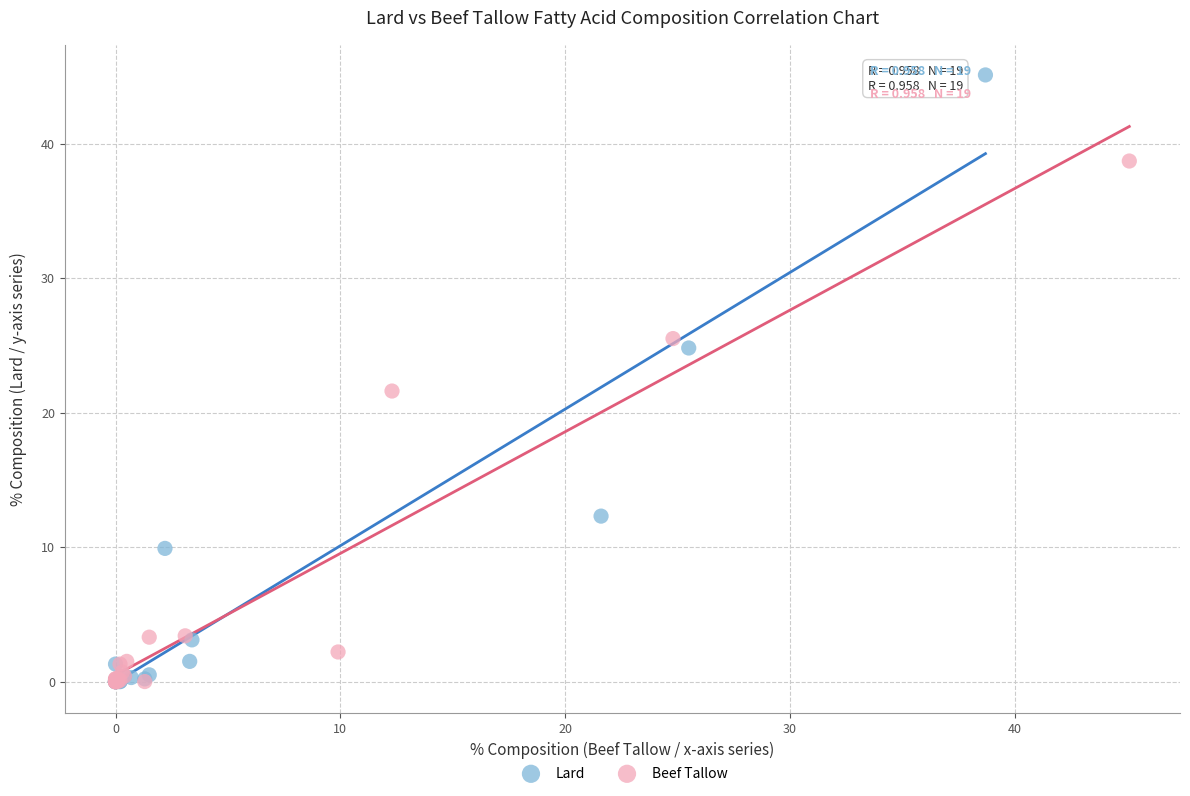

Which series has the widest spread of Y values?

Lard